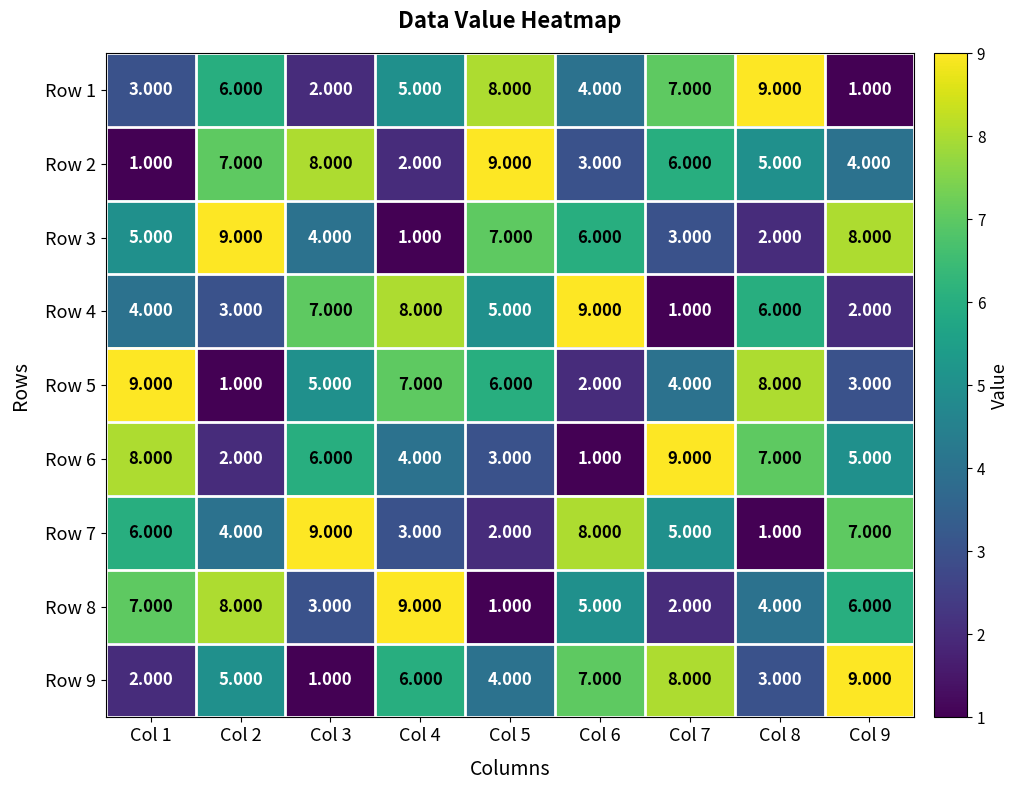

Is the value of Row 8 at Col 4 greater than the value of Row 3 at Col 4?

Yes